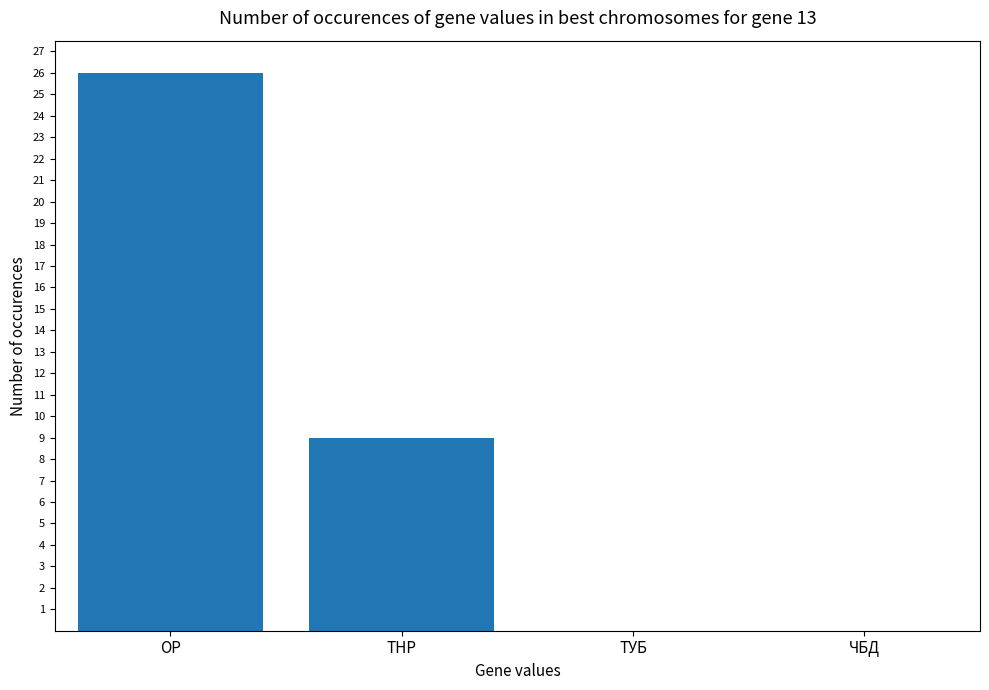

What is the greatest value displayed?

26